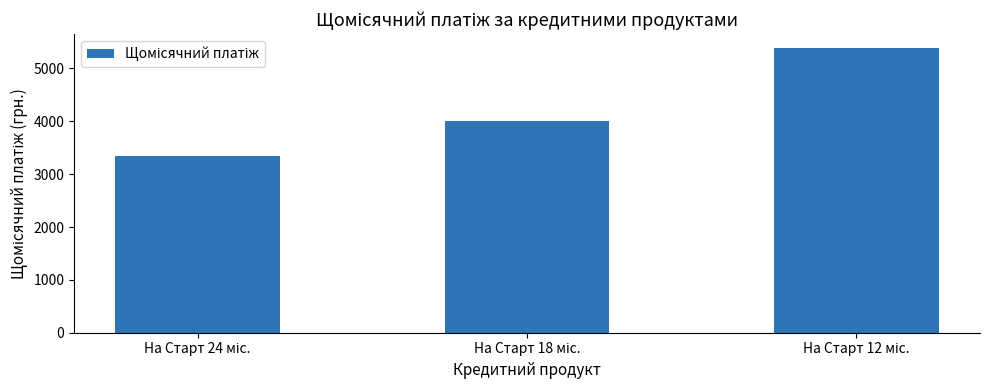

What is the minimum value shown in the chart?

3335.5